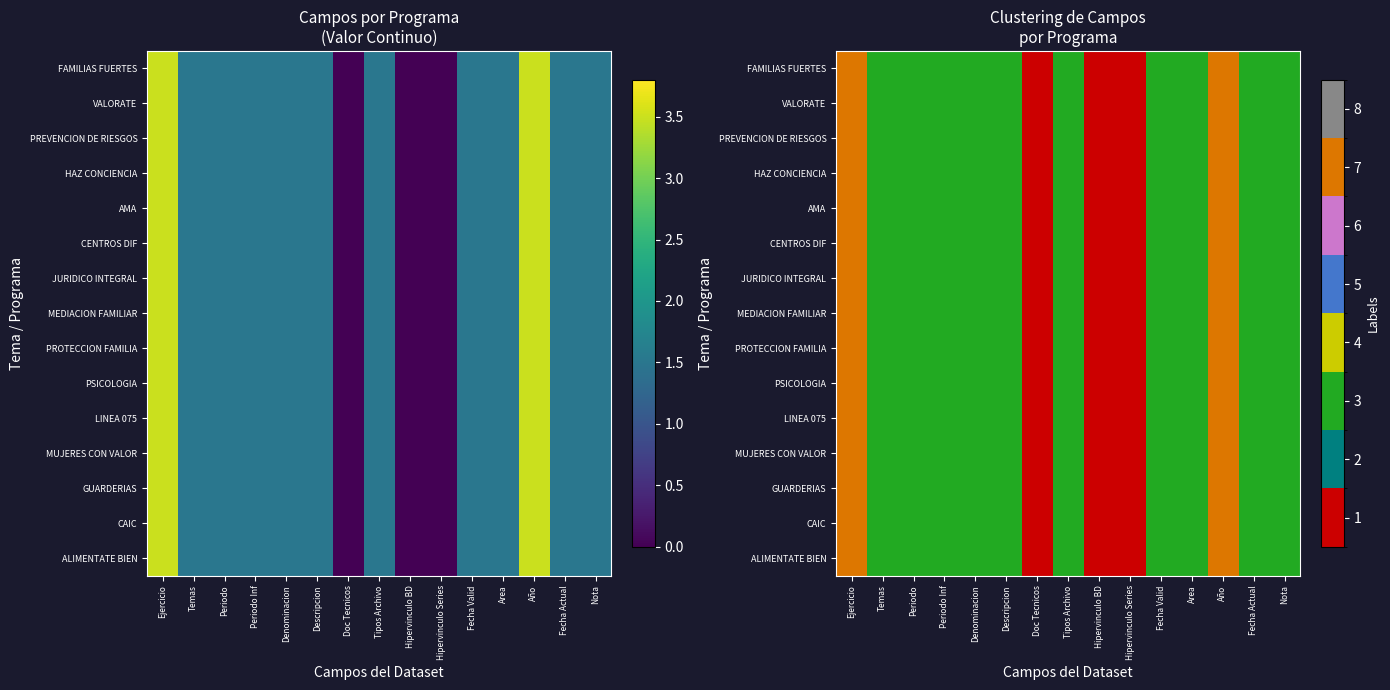

Count the number of data series in this chart.

15